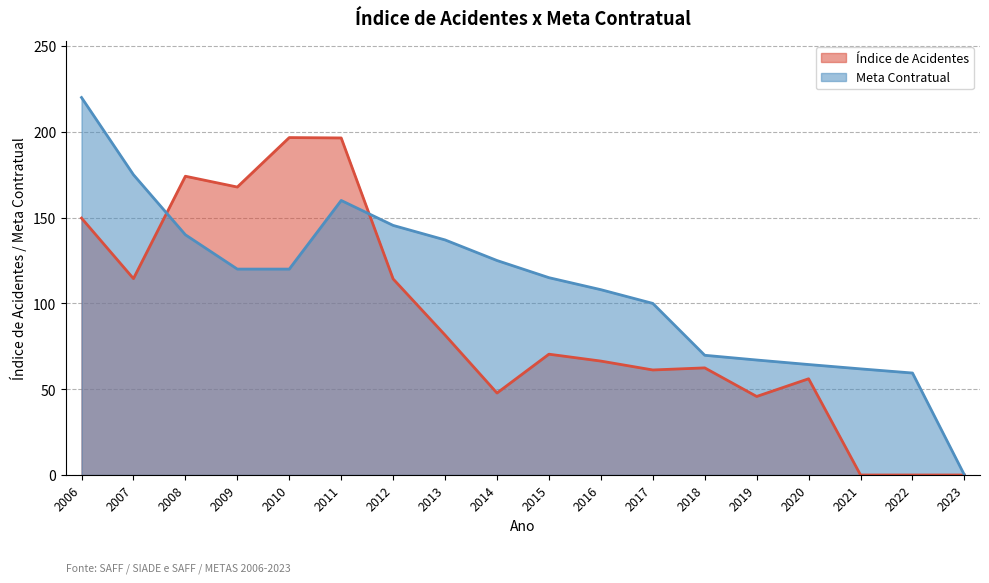

What is the average value of the Meta Contratual series?

110.4